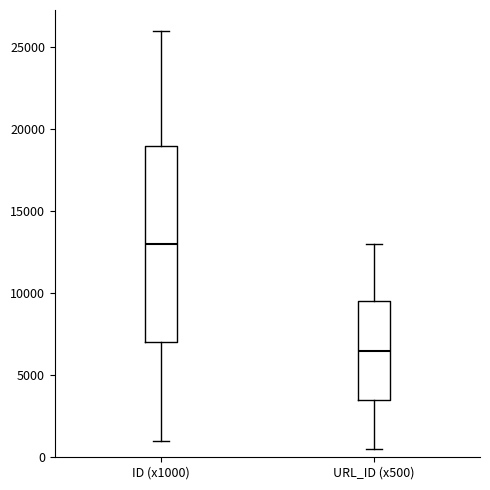

Where is the lower edge of the box for ID (x1000) on the y-axis? The values are not printed on the chart, so give them approximately, as read against the axis.

7000